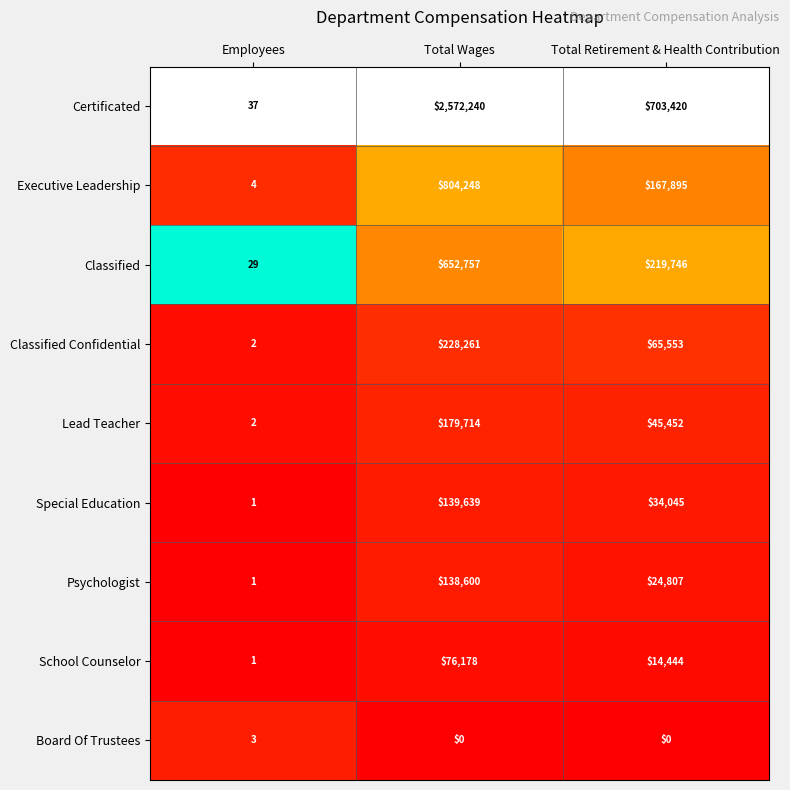

What is the spread (max minus min) of values at Total Retirement & Health Contribution?

703420